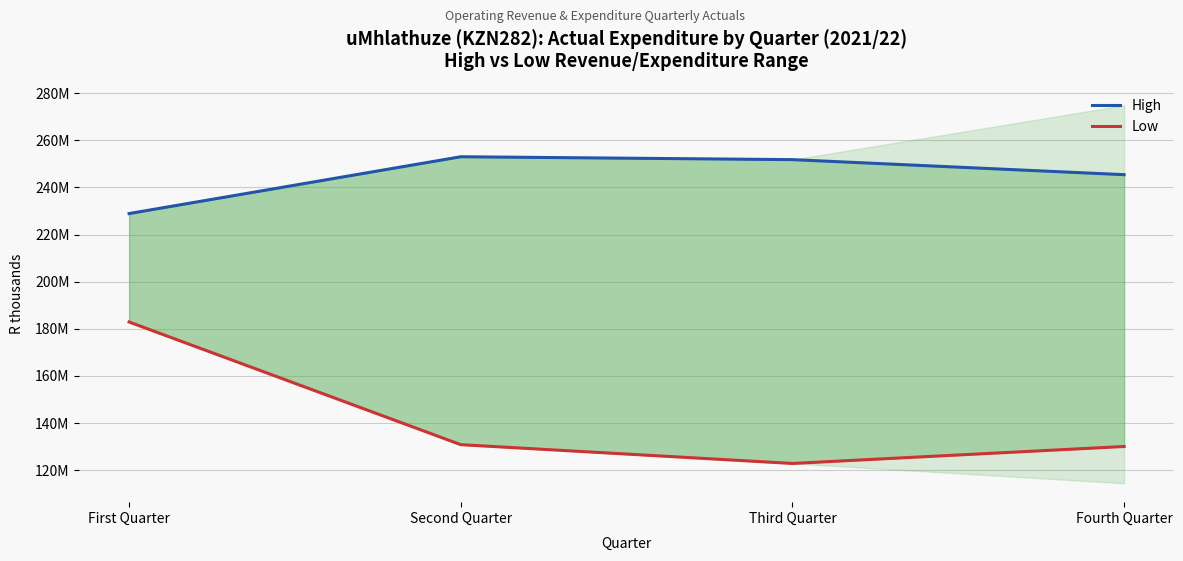

Reading left to right, transcribe all the data shown in this chart.

High: First Quarter=228891746	Second Quarter=253003161	Third Quarter=251776675	Fourth Quarter=245391606
Low: First Quarter=182874300	Second Quarter=130813782	Third Quarter=122834509	Fourth Quarter=130030097